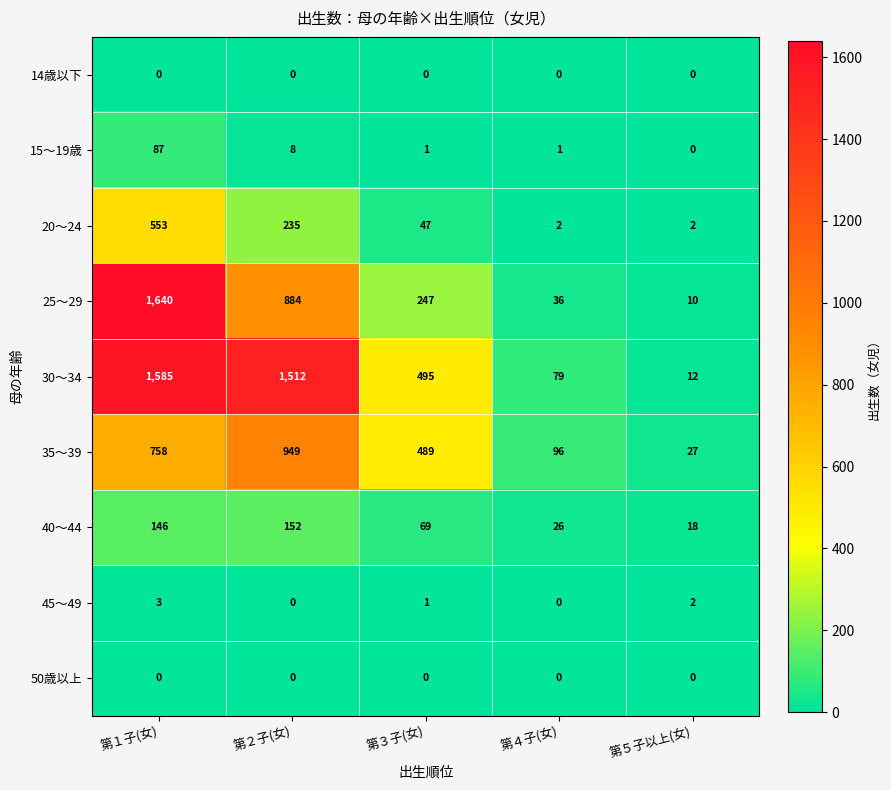

Which series has the widest spread of values?

25～29